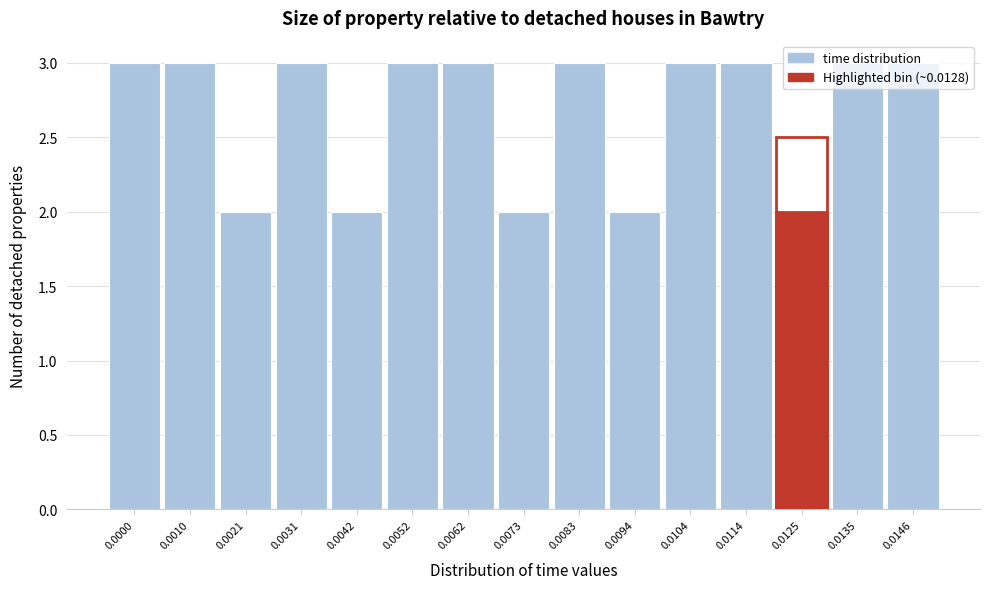

Is it true that the value at 0.0094 is 2?

True